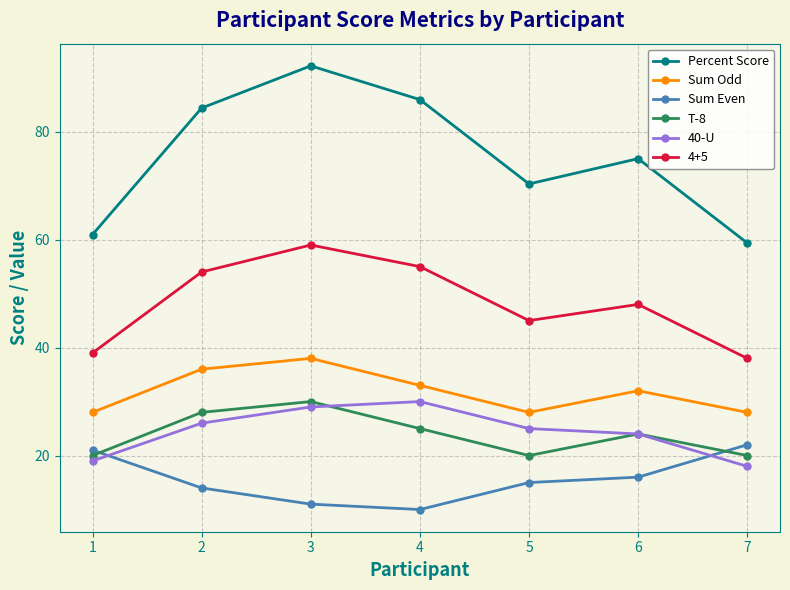

Does the chart have visible grid lines?

Yes